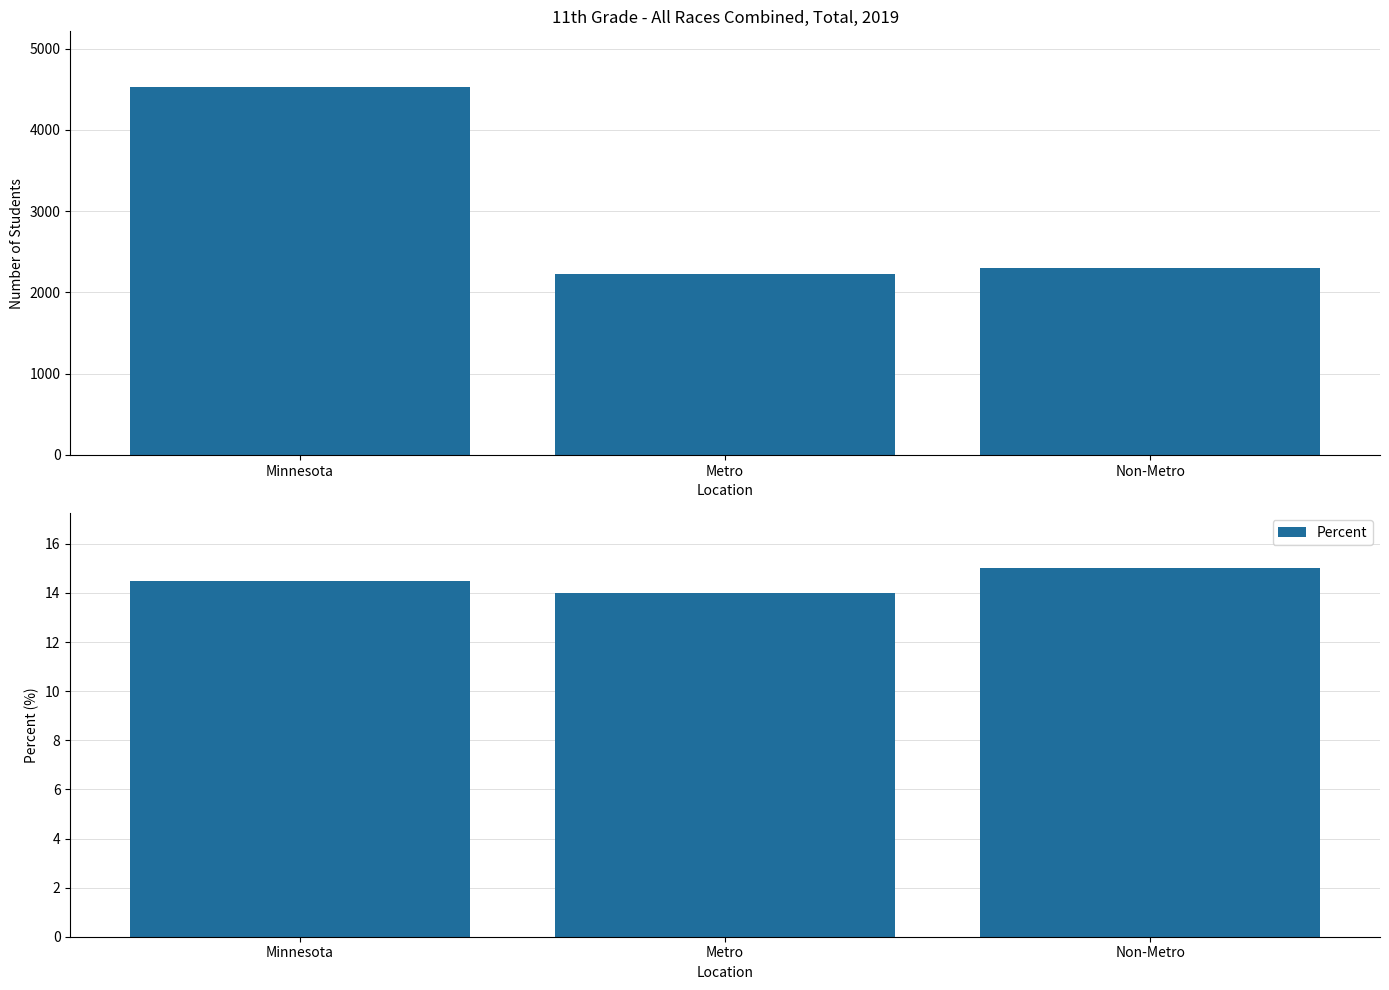

What value does the Number series have at Minnesota?

4533.0